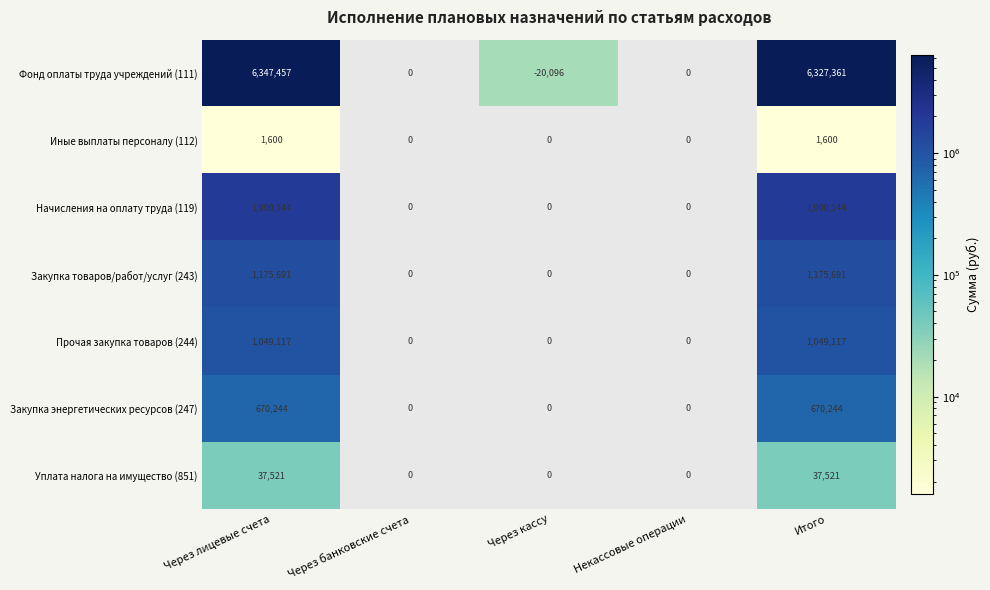

Between Через лицевые счета and Итого, which series saw the biggest shift?

Фонд оплаты труда учреждений (111)